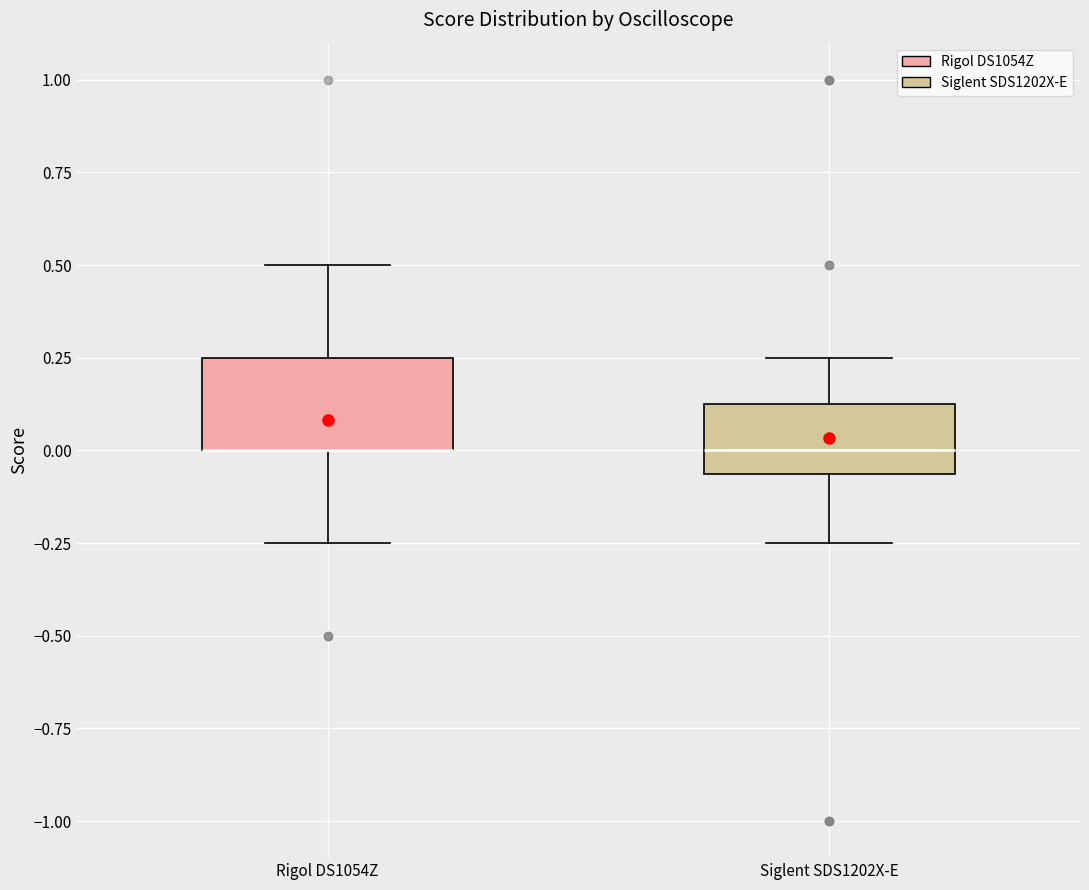

Which box is the tallest, from its lower edge to its upper edge?

Rigol DS1054Z